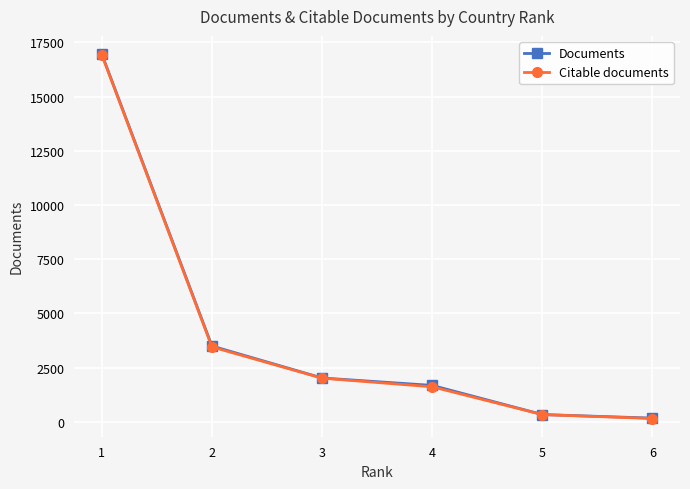

Is this an area chart (filled region under the line)?

No